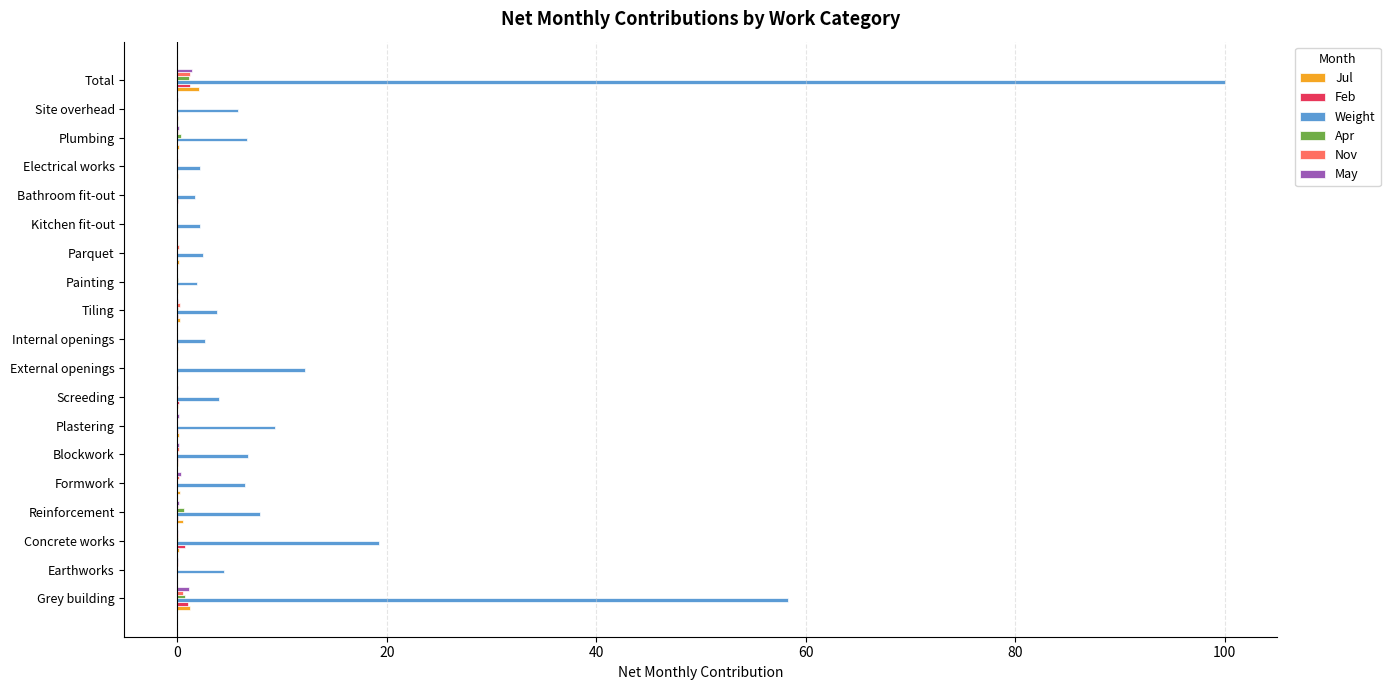

What is the maximum value shown in the chart?

100.0